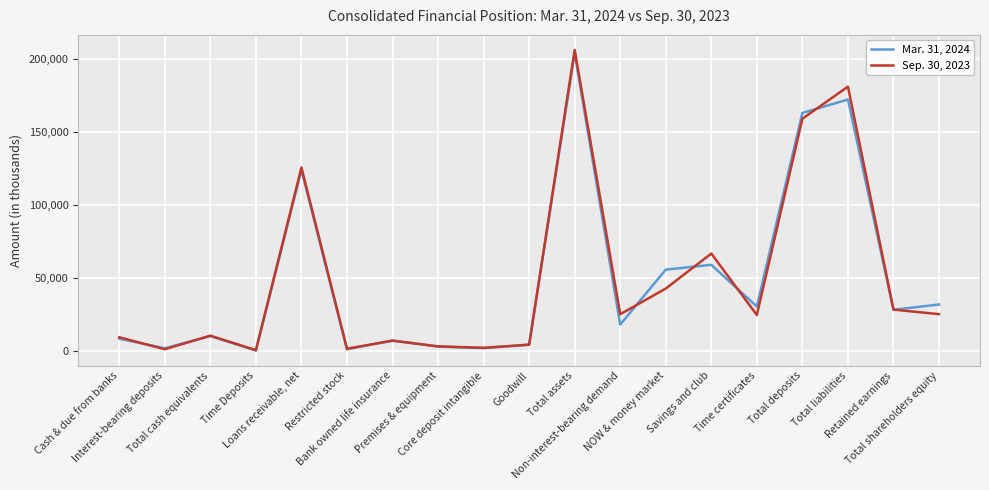

At how many categories does at least one series exceed 95626?

4